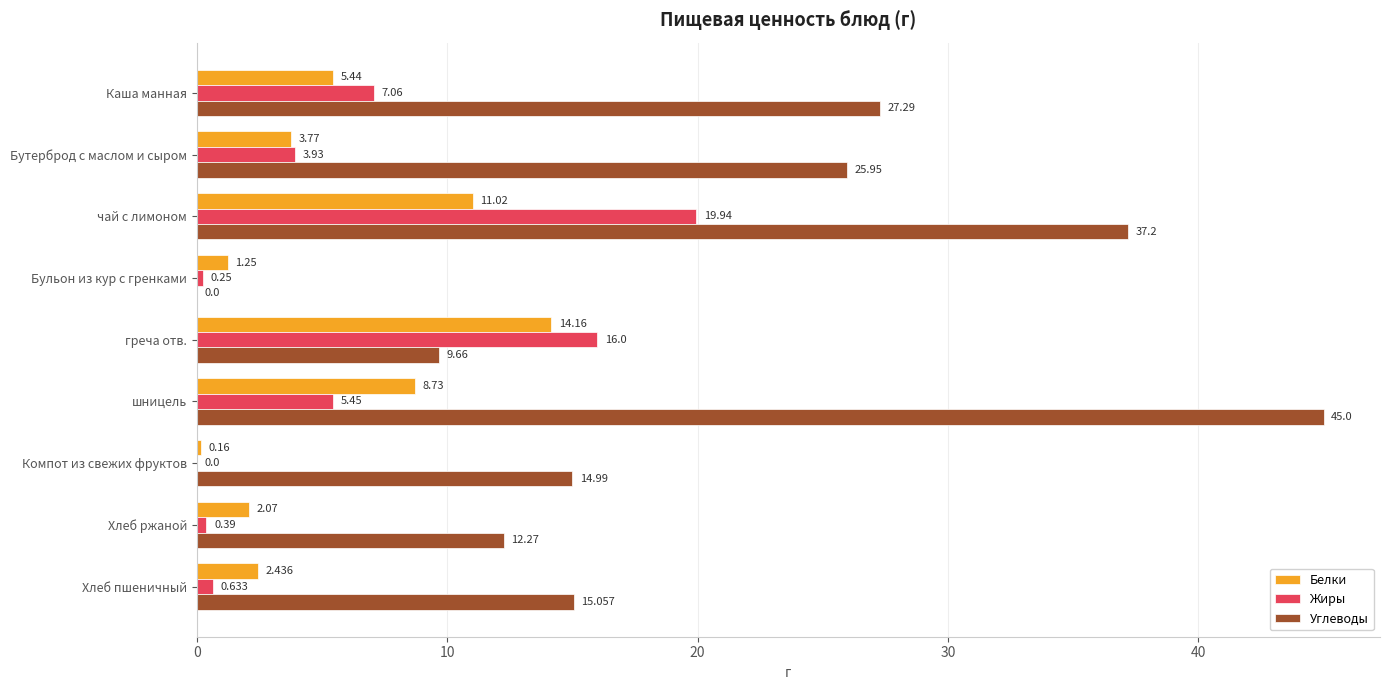

Between Каша манная and Хлеб ржаной, which series saw the biggest shift?

Углеводы